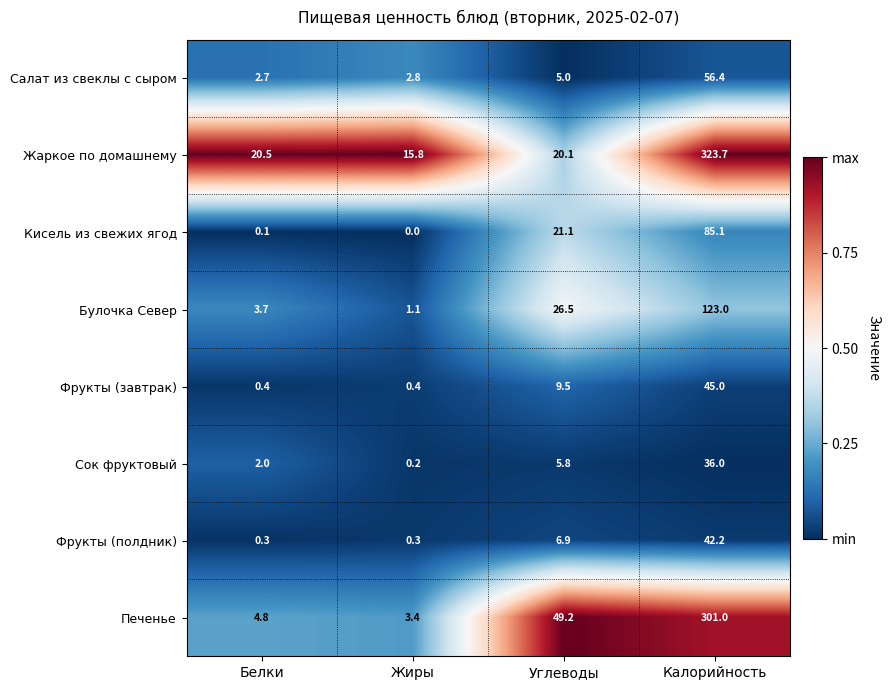

What is the approximate value of Фрукты (завтрак) at Белки?

0.4